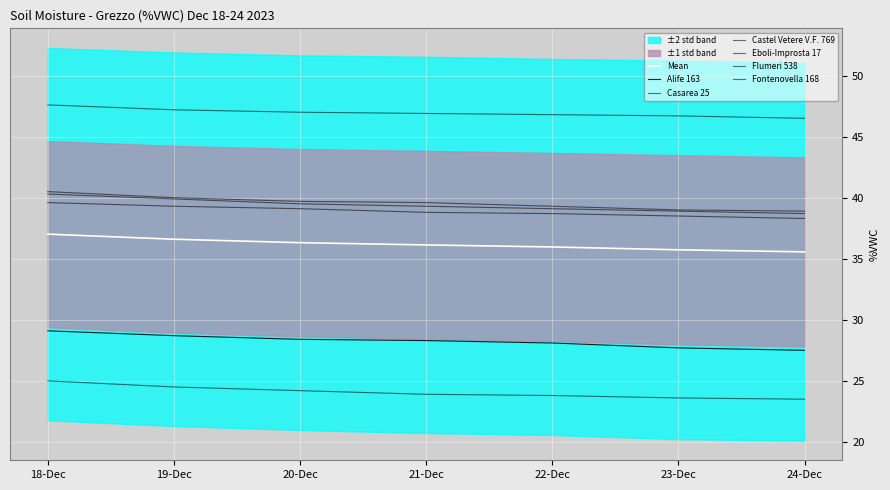

Which series has the largest range (max minus min)?

Alife 163